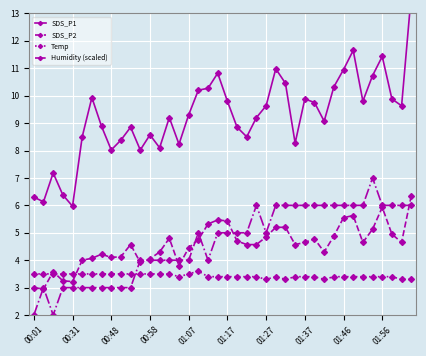

True or false: SDS_P2 has more than 1 interior local peaks.

True